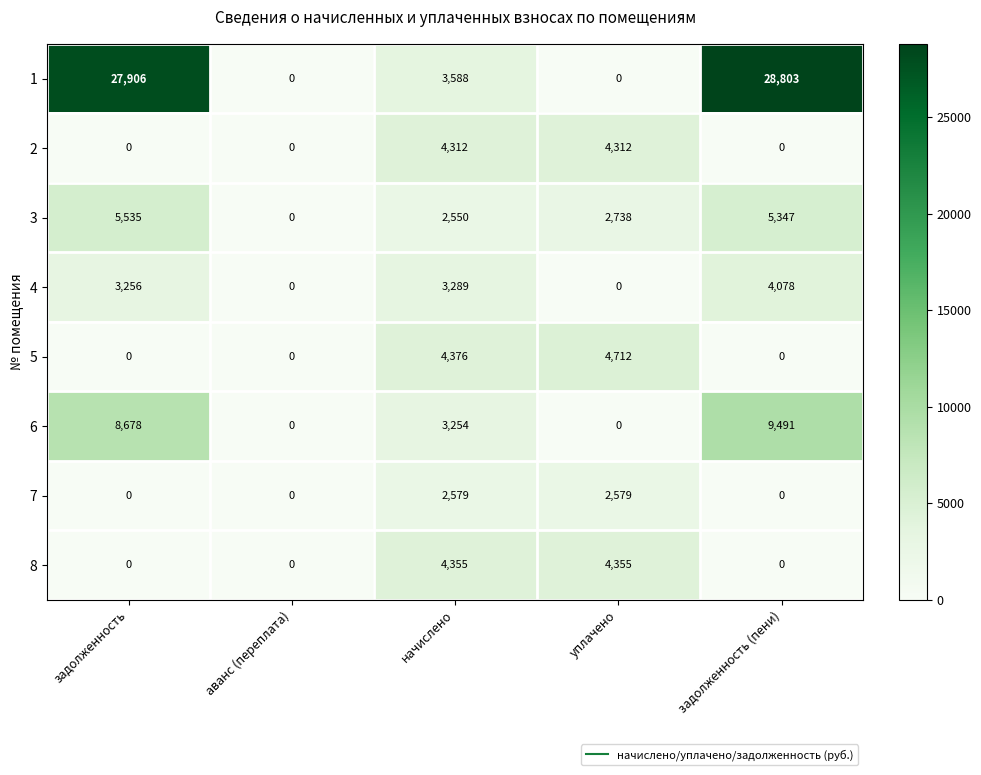

At which label is 1 closest to 14401?

начислено